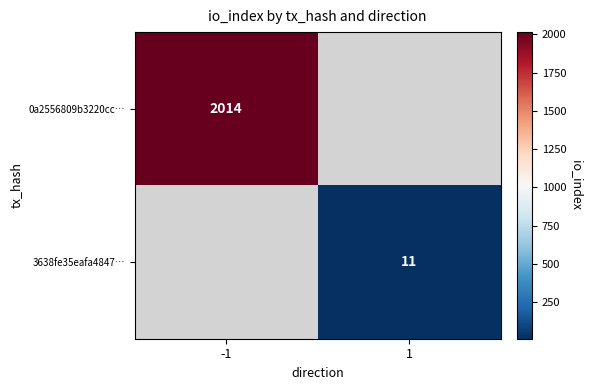

The 3638fe35eafa4847… series shows 11 at 1. True or false?

True